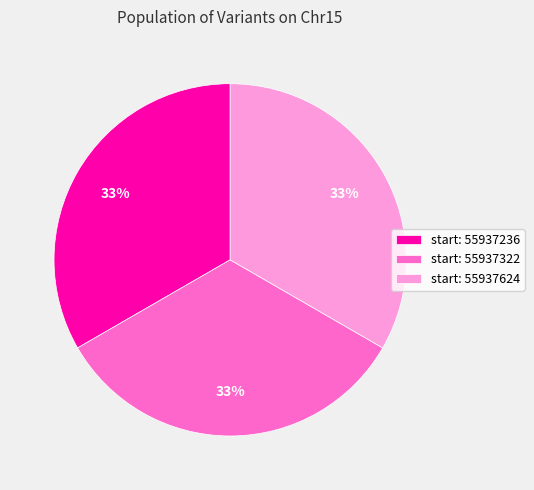

Count the number of slices in the pie.

3